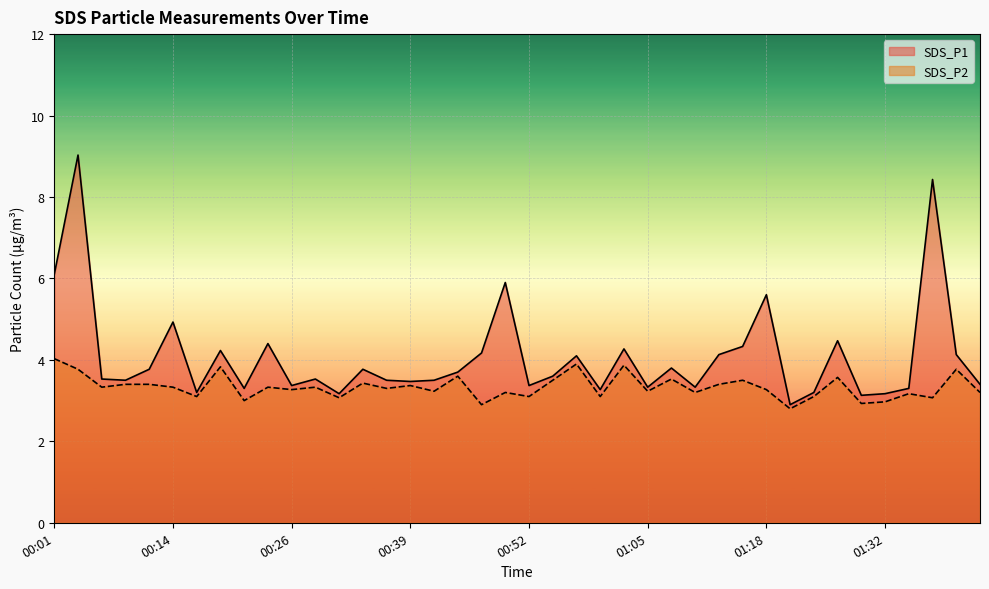

True or false: SDS_P1 and SDS_P2 cross at least once.

False